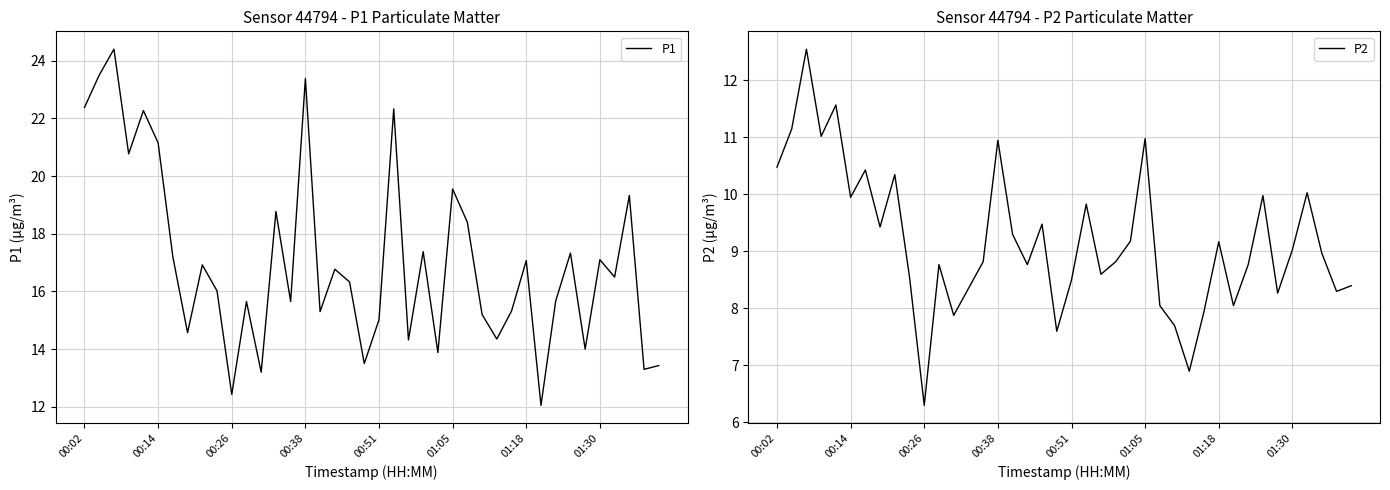

What is the minimum value for P1?

12.1